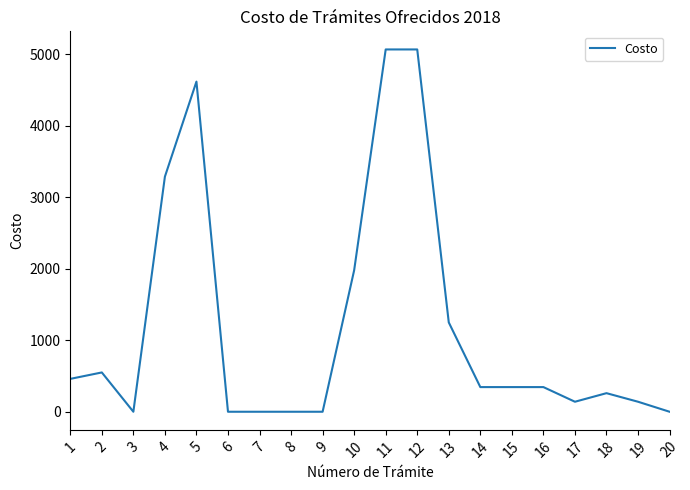

What is the difference between the second highest and second lowest values?

5070